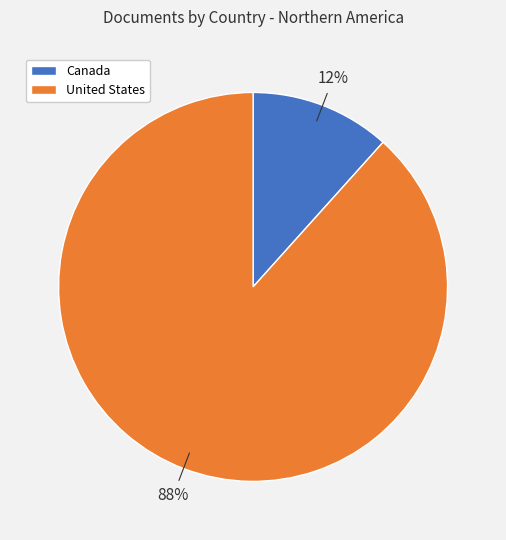

Which has a higher value, Canada or United States?

United States